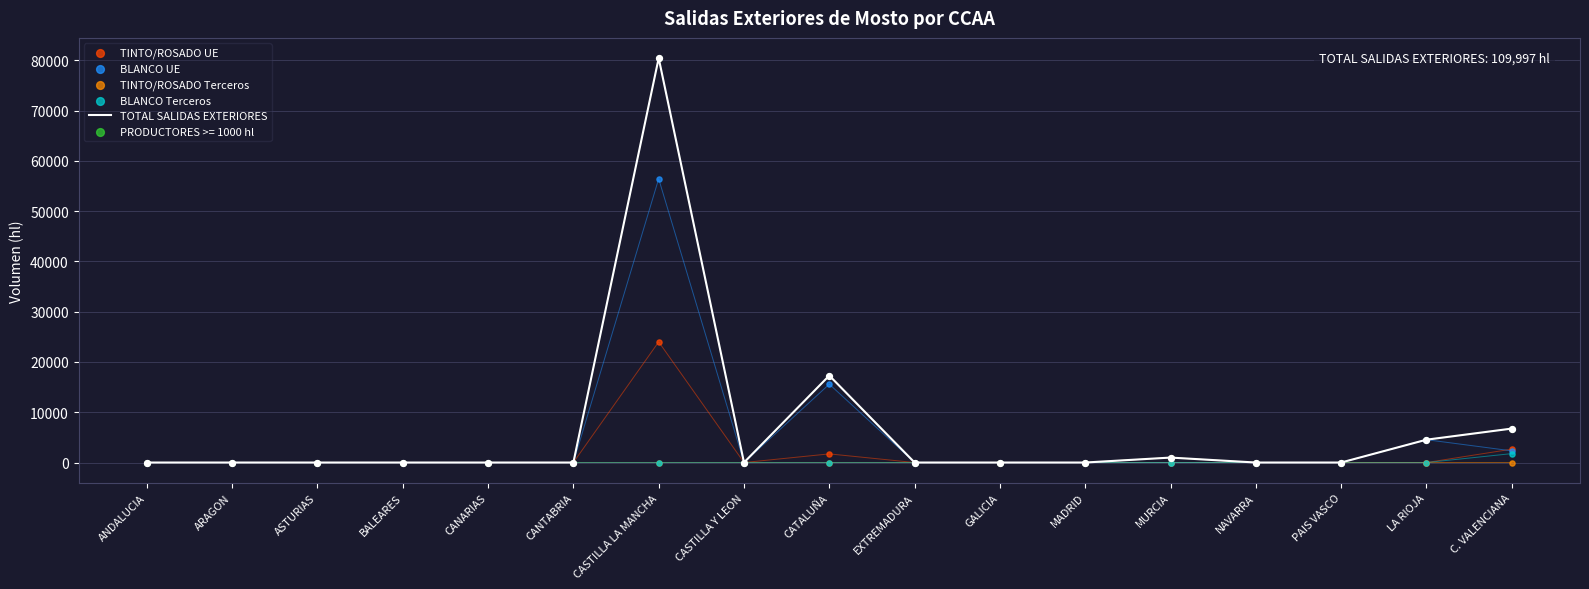

At which label is TOTAL SALIDAS EXTERIORES closest to 40214?

CATALUÑA